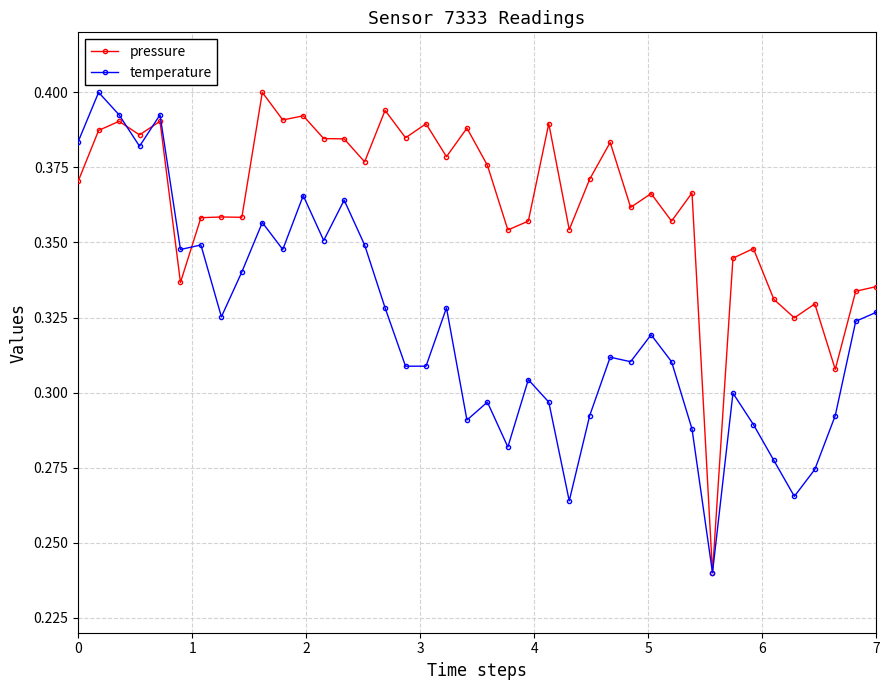

True or false: temperature has more than 1 points higher than both neighbors.

True